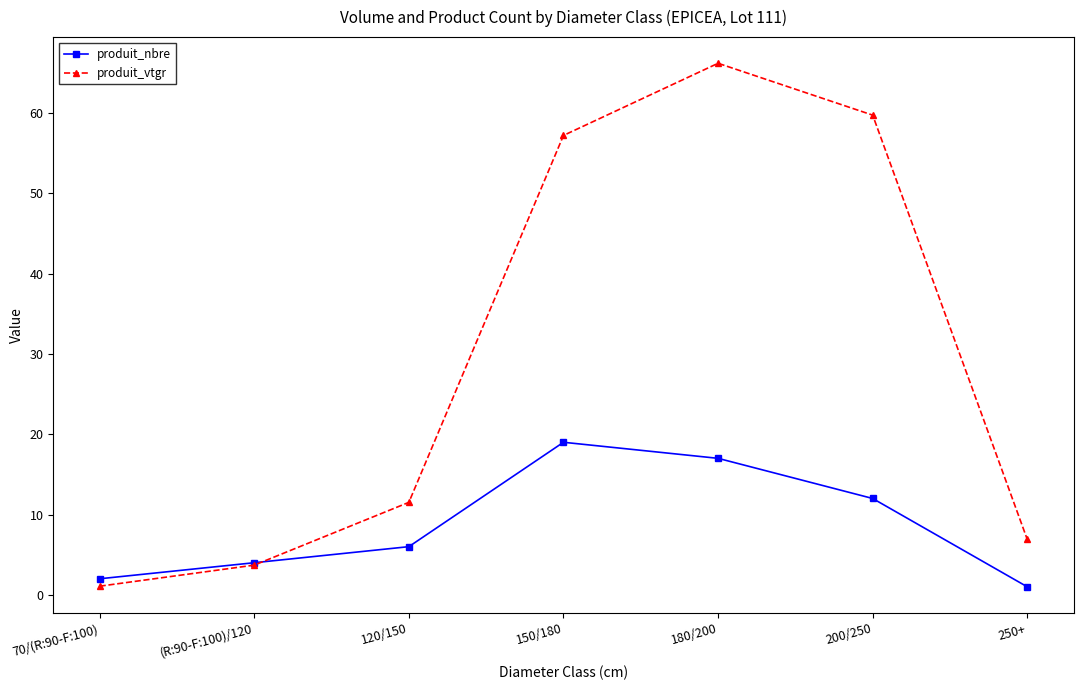

Rank the series at 250+ from lowest to highest value.

produit_nbre, produit_vtgr